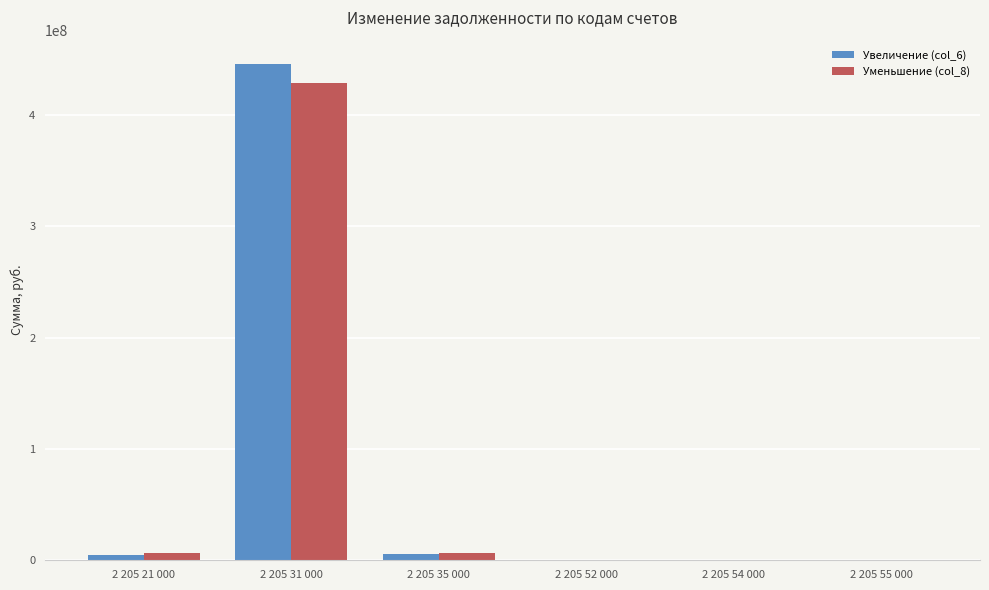

At which category is the sum across all series the highest?

2 205 31 000